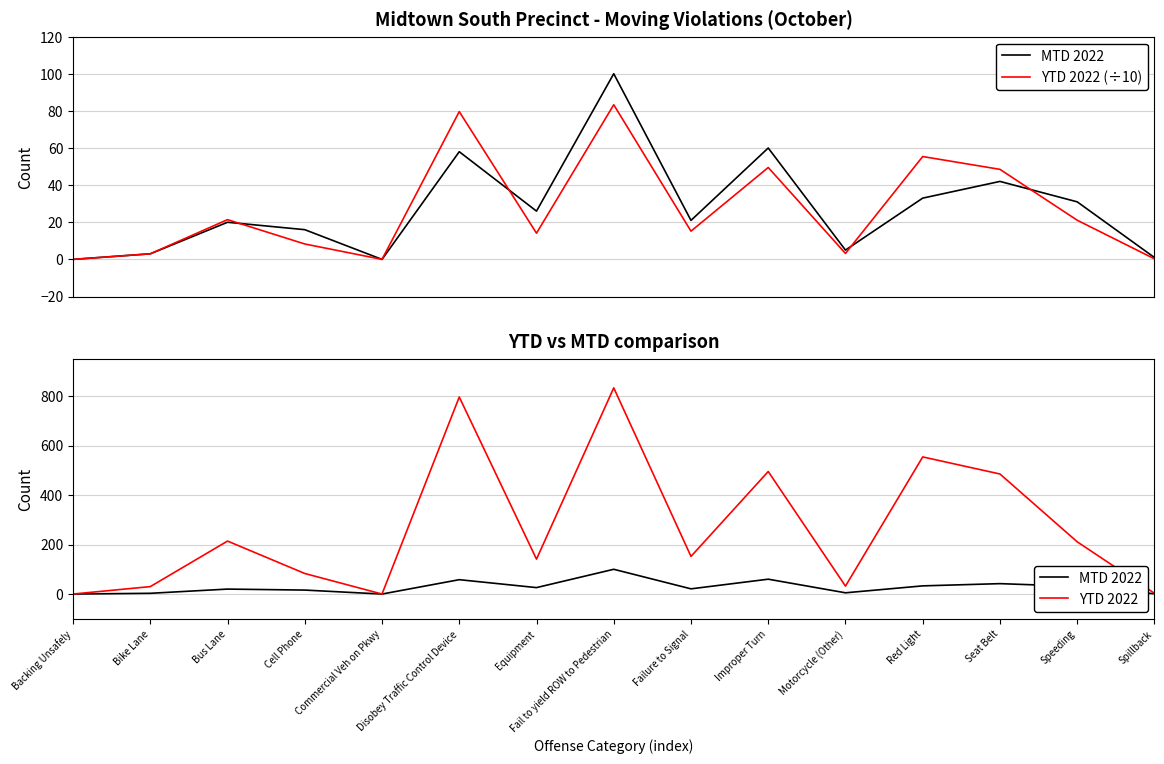

Between Improper Turn and Commercial Veh on Pkwy, which is larger?

Improper Turn